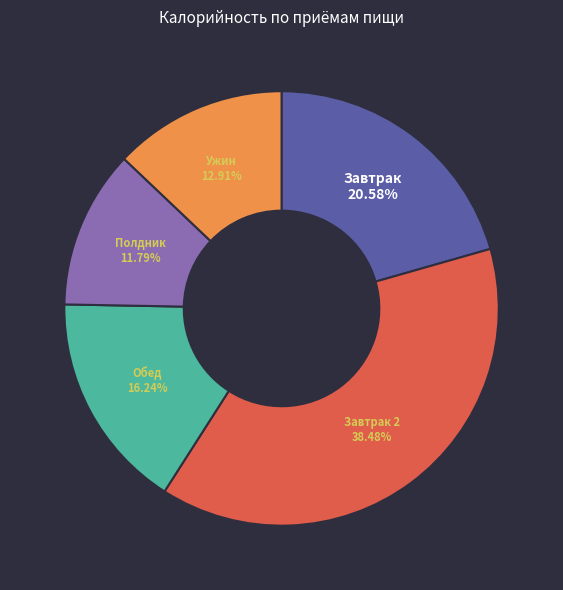

How many segments does this pie chart have?

5